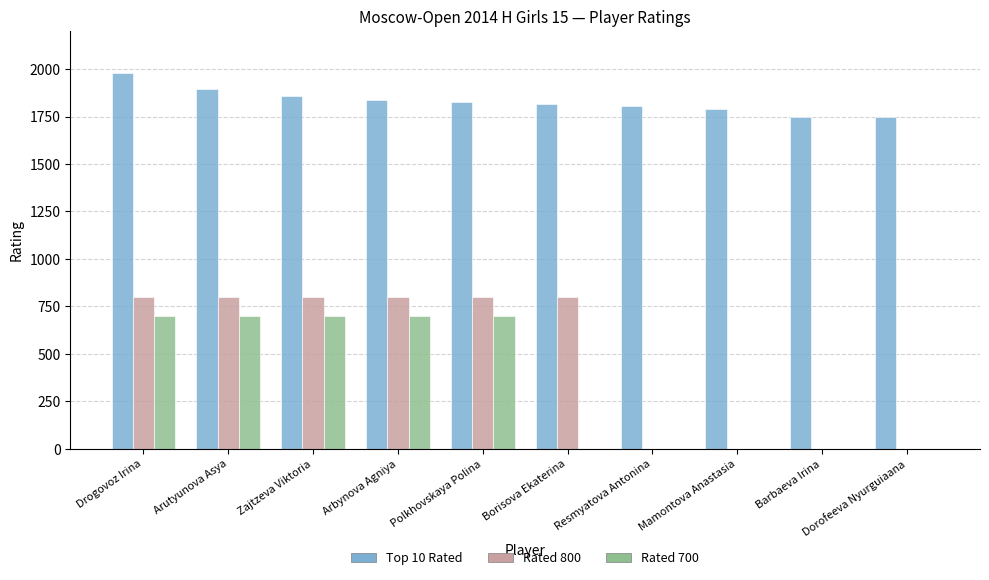

True or false: Top 10 Rated has a value of 1790 at Mamontova Anastasia.

True